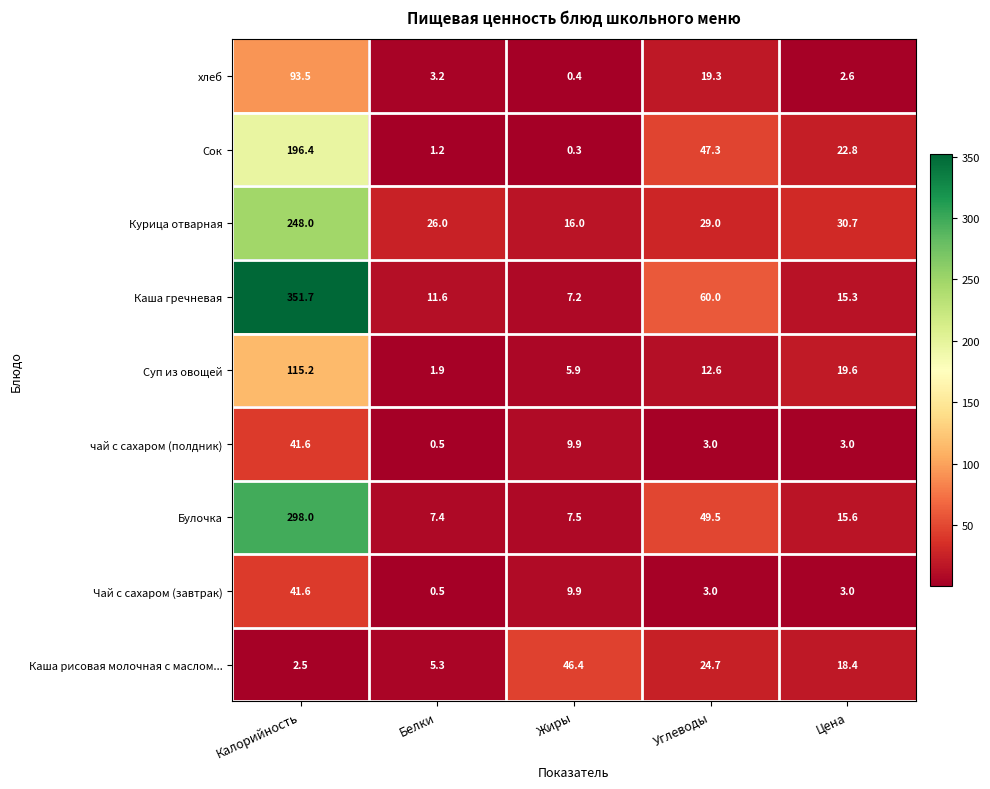

The Булочка series shows 15.6 at Цена. True or false?

True